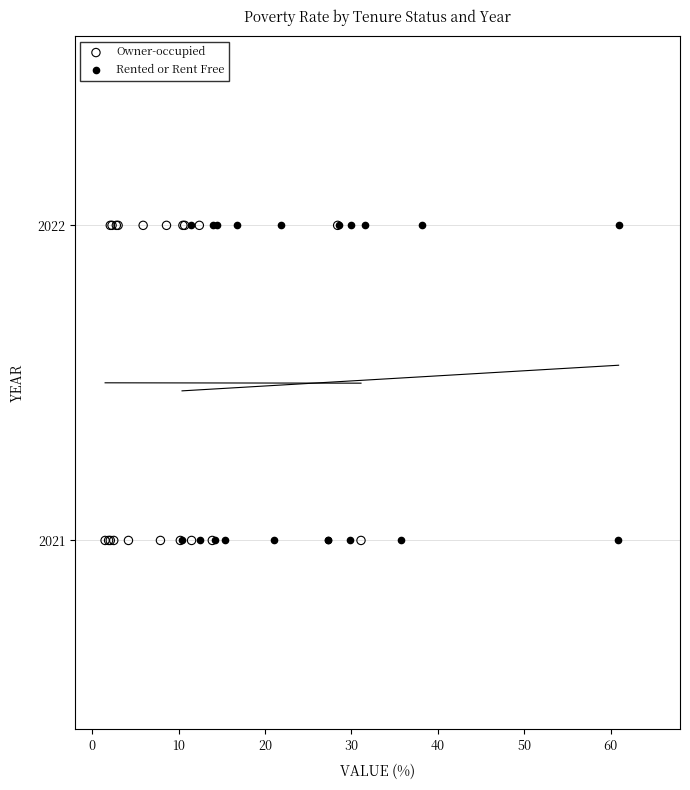

What are all the series names shown in the legend?

Owner-occupied, Rented or Rent Free